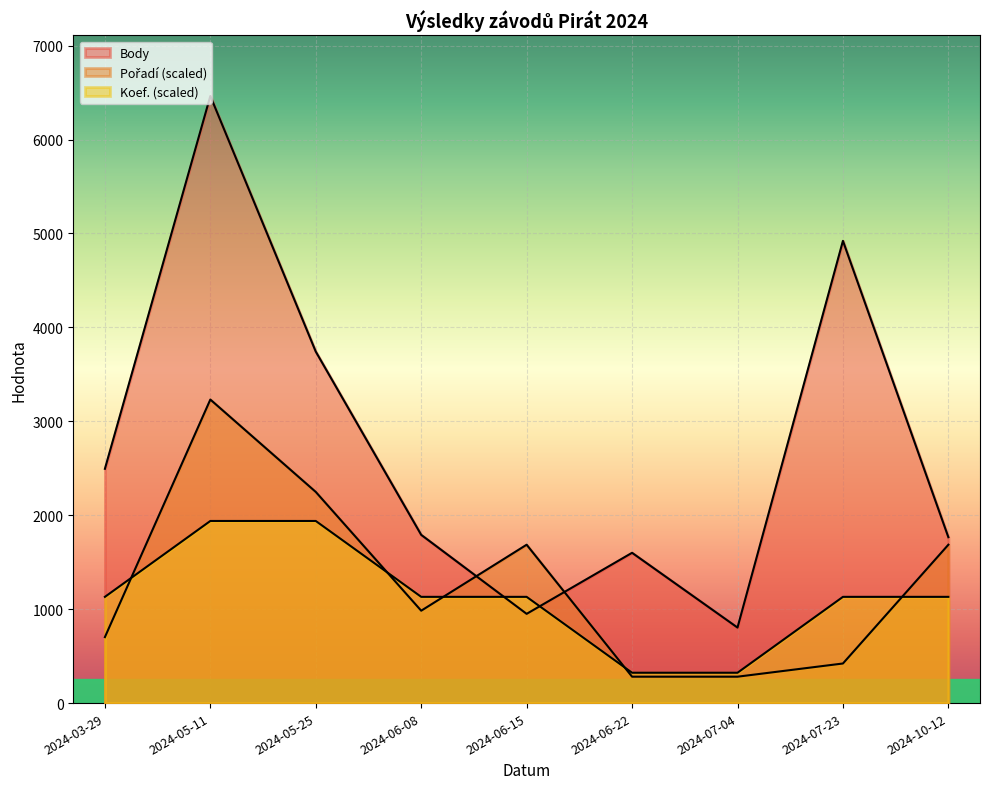

At which label does Koef. reach its peak?

2024-05-11